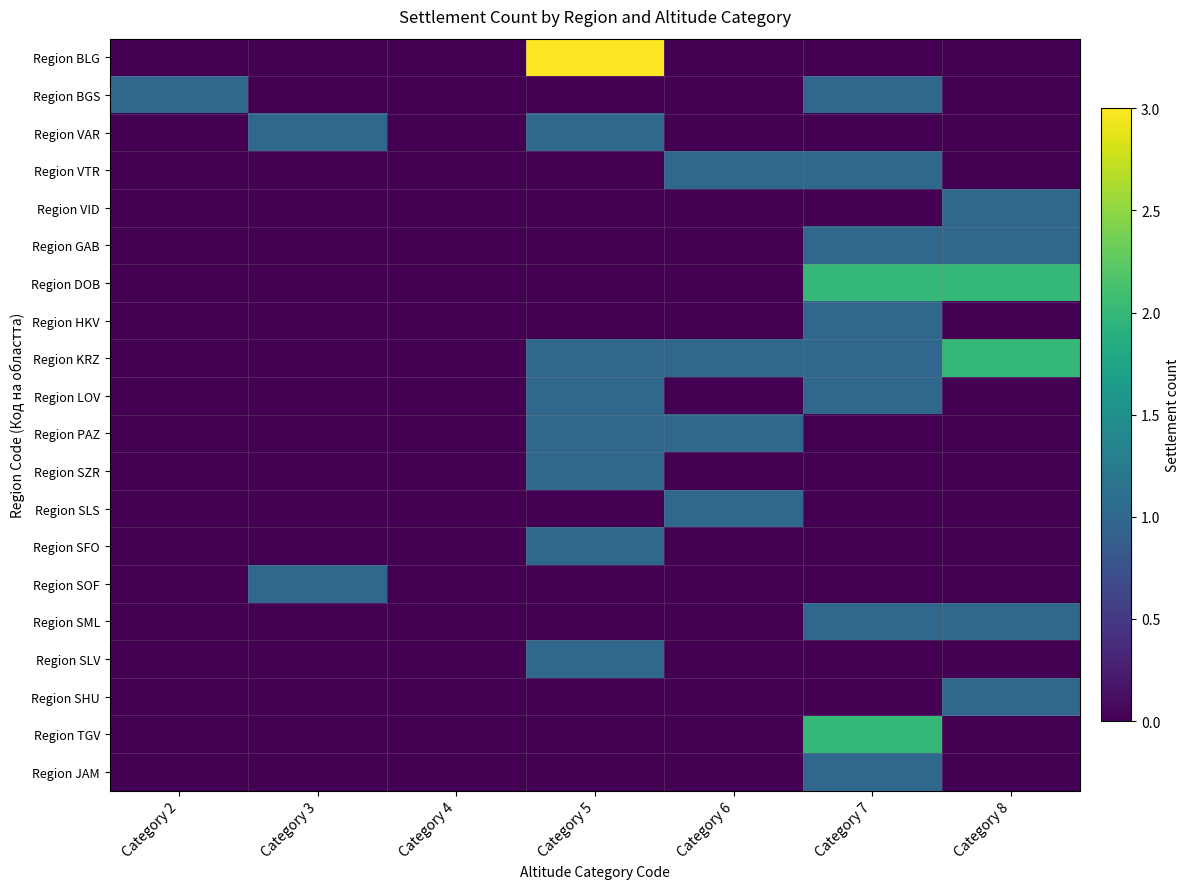

Reading left to right, transcribe all the data shown in this chart.

Region BLG: Category 2=0	Category 3=0	Category 4=0	Category 5=3	Category 6=0	Category 7=0	Category 8=0
Region BGS: Category 2=1	Category 3=0	Category 4=0	Category 5=0	Category 6=0	Category 7=1	Category 8=0
Region VAR: Category 2=0	Category 3=1	Category 4=0	Category 5=1	Category 6=0	Category 7=0	Category 8=0
Region VTR: Category 2=0	Category 3=0	Category 4=0	Category 5=0	Category 6=1	Category 7=1	Category 8=0
Region VID: Category 2=0	Category 3=0	Category 4=0	Category 5=0	Category 6=0	Category 7=0	Category 8=1
Region GAB: Category 2=0	Category 3=0	Category 4=0	Category 5=0	Category 6=0	Category 7=1	Category 8=1
Region DOB: Category 2=0	Category 3=0	Category 4=0	Category 5=0	Category 6=0	Category 7=2	Category 8=2
Region HKV: Category 2=0	Category 3=0	Category 4=0	Category 5=0	Category 6=0	Category 7=1	Category 8=0
Region KRZ: Category 2=0	Category 3=0	Category 4=0	Category 5=1	Category 6=1	Category 7=1	Category 8=2
Region LOV: Category 2=0	Category 3=0	Category 4=0	Category 5=1	Category 6=0	Category 7=1	Category 8=0
Region PAZ: Category 2=0	Category 3=0	Category 4=0	Category 5=1	Category 6=1	Category 7=0	Category 8=0
Region SZR: Category 2=0	Category 3=0	Category 4=0	Category 5=1	Category 6=0	Category 7=0	Category 8=0
Region SLS: Category 2=0	Category 3=0	Category 4=0	Category 5=0	Category 6=1	Category 7=0	Category 8=0
Region SFO: Category 2=0	Category 3=0	Category 4=0	Category 5=1	Category 6=0	Category 7=0	Category 8=0
Region SOF: Category 2=0	Category 3=1	Category 4=0	Category 5=0	Category 6=0	Category 7=0	Category 8=0
Region SML: Category 2=0	Category 3=0	Category 4=0	Category 5=0	Category 6=0	Category 7=1	Category 8=1
Region SLV: Category 2=0	Category 3=0	Category 4=0	Category 5=1	Category 6=0	Category 7=0	Category 8=0
Region SHU: Category 2=0	Category 3=0	Category 4=0	Category 5=0	Category 6=0	Category 7=0	Category 8=1
Region TGV: Category 2=0	Category 3=0	Category 4=0	Category 5=0	Category 6=0	Category 7=2	Category 8=0
Region JAM: Category 2=0	Category 3=0	Category 4=0	Category 5=0	Category 6=0	Category 7=1	Category 8=0